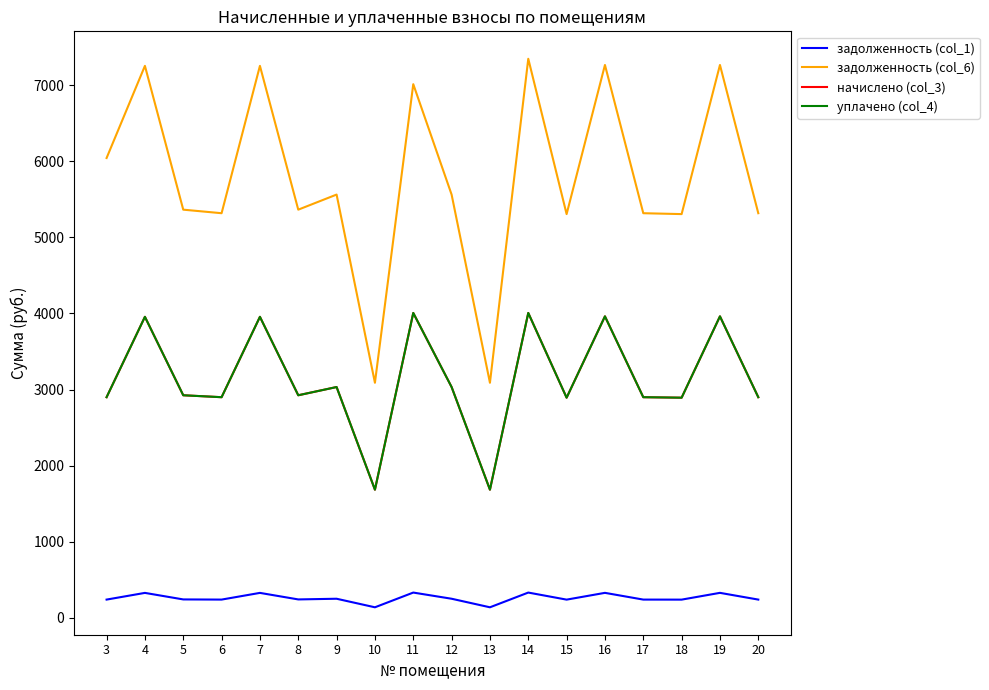

Does the chart display data point markers on the line(s)?

No